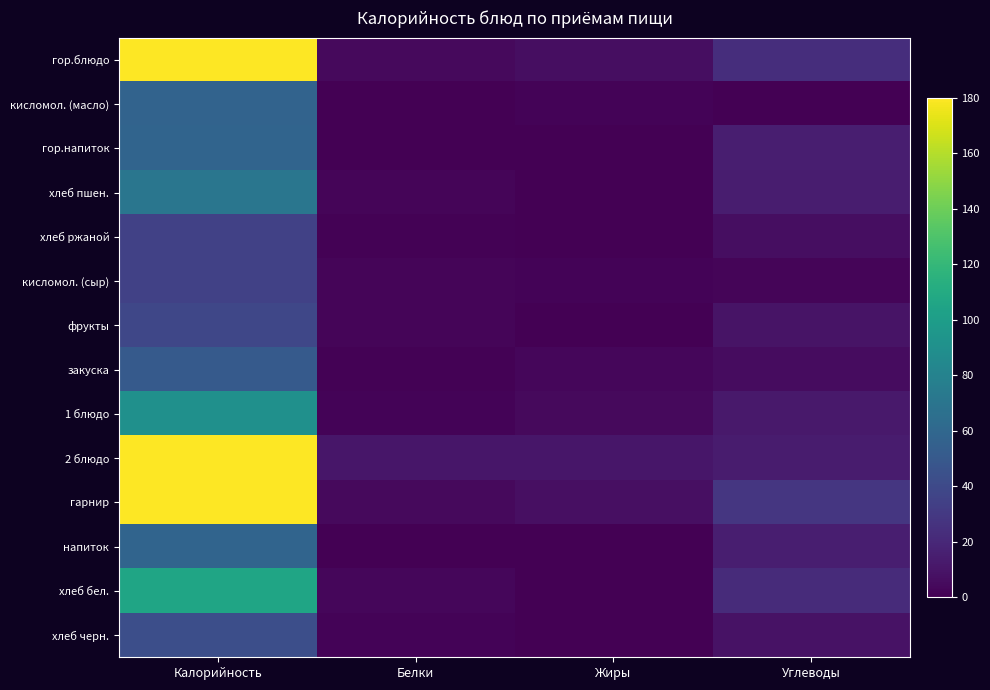

Between Белки and Жиры, which is larger?

Жиры